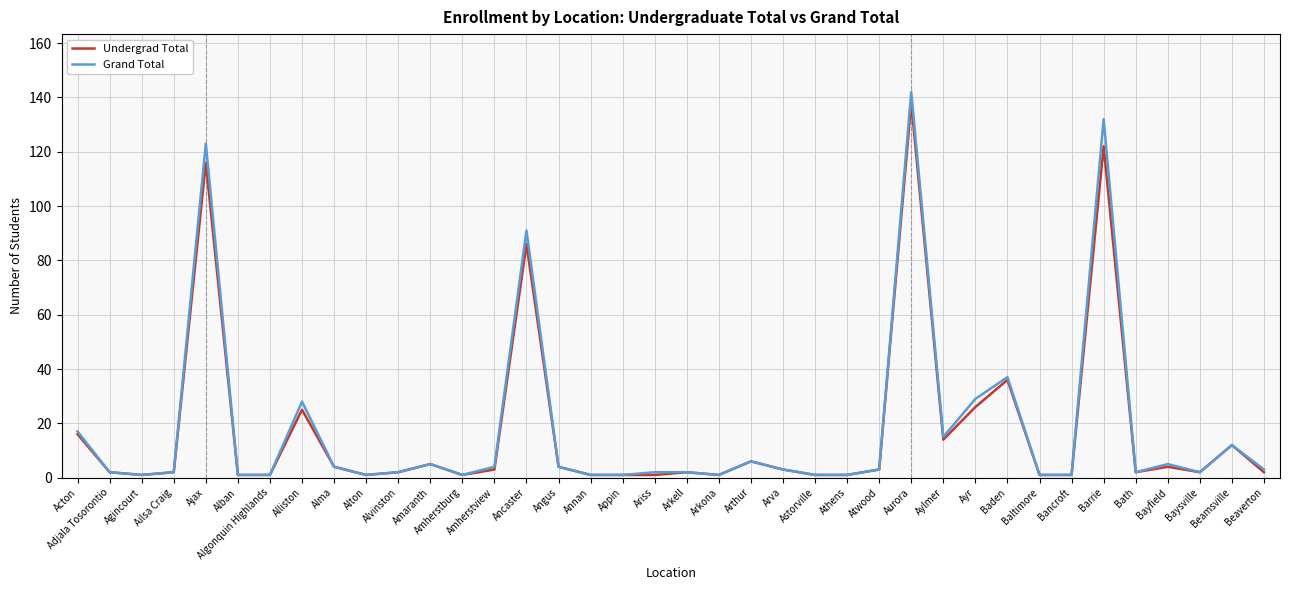

The value of Undergrad Total at Aurora is 222. True or false?

False